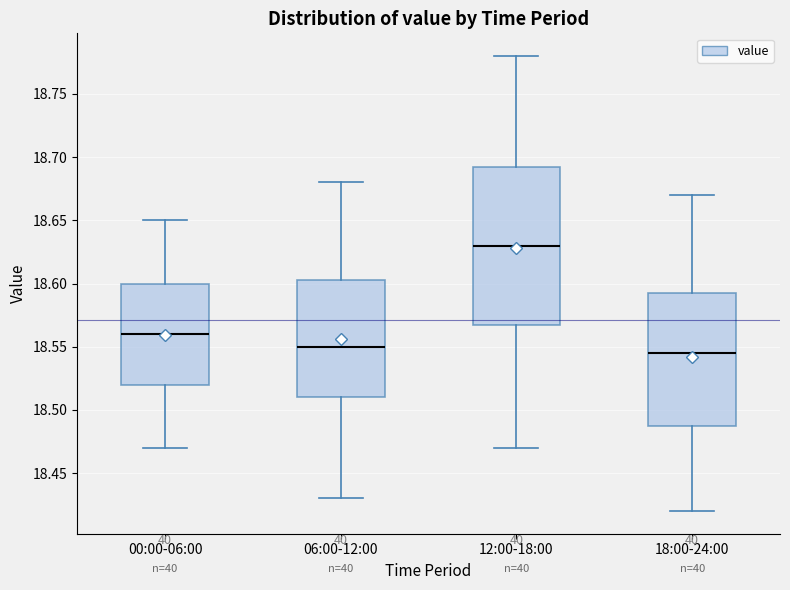

Reading left to right, read every box against the y-axis: the position of its median line, the range the box covers, and the ends of its whiskers. The values are not printed on the chart, so give them approximately, as read against the axis.

00:00-06:00: median 18.560, box 18.520 to 18.600, whiskers 18.470 to 18.650
06:00-12:00: median 18.550, box 18.510 to 18.605, whiskers 18.430 to 18.680
12:00-18:00: median 18.630, box 18.570 to 18.695, whiskers 18.470 to 18.780
18:00-24:00: median 18.545, box 18.490 to 18.595, whiskers 18.420 to 18.670